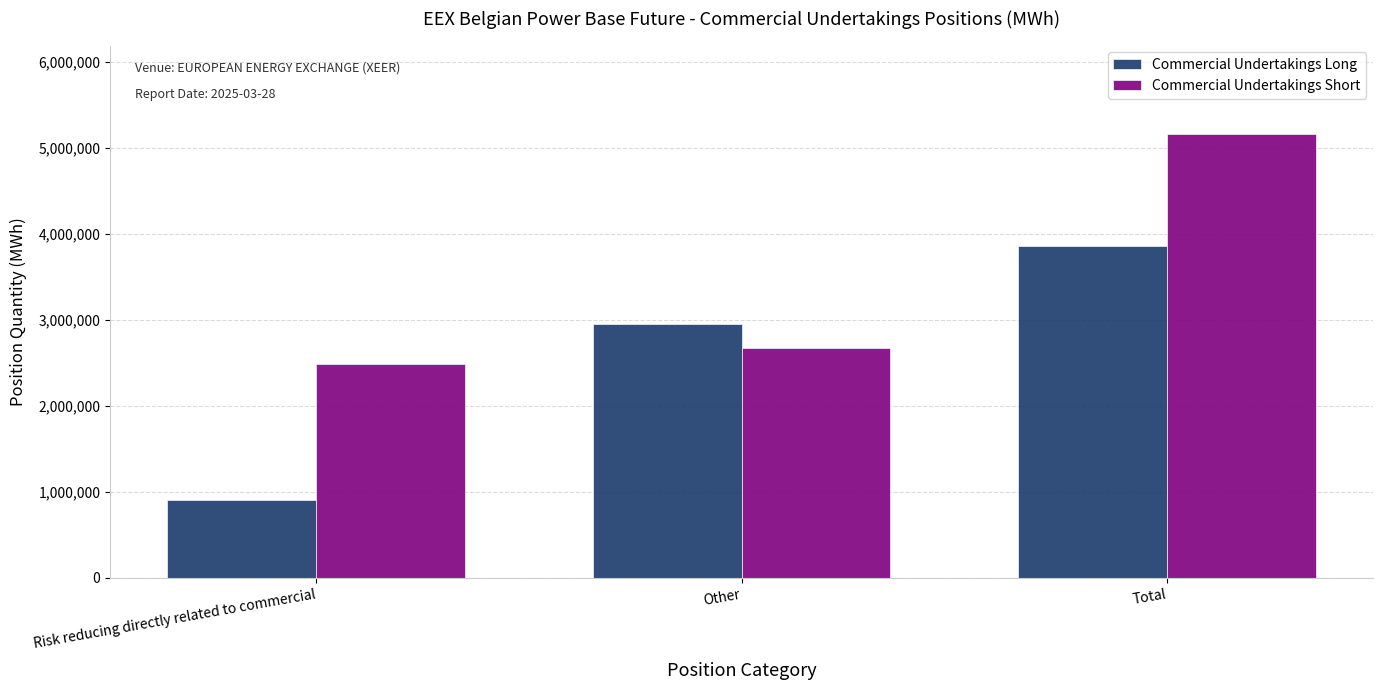

Reading left to right, transcribe all the data shown in this chart.

Commercial Undertakings Long: Risk reducing directly related to commercial=907073	Other=2949973	Total=3857046
Commercial Undertakings Short: Risk reducing directly related to commercial=2488430	Other=2671184	Total=5159614